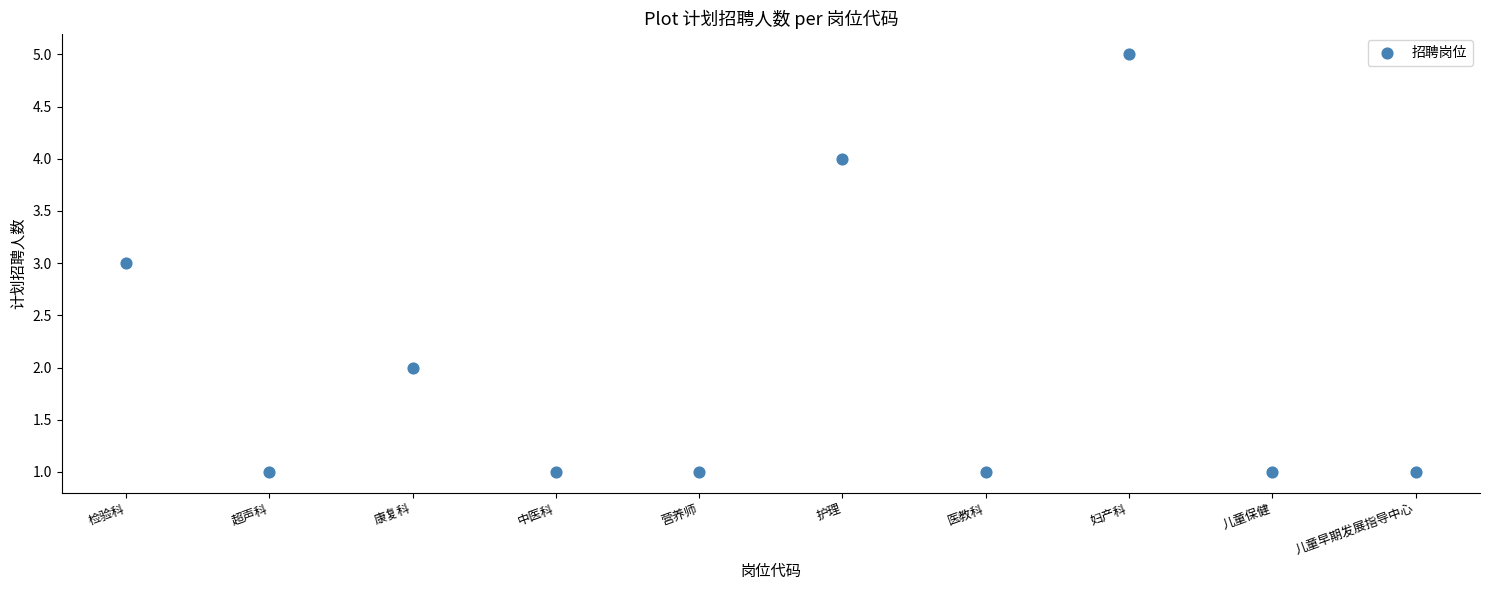

What is the range of X values (max minus min)?

9